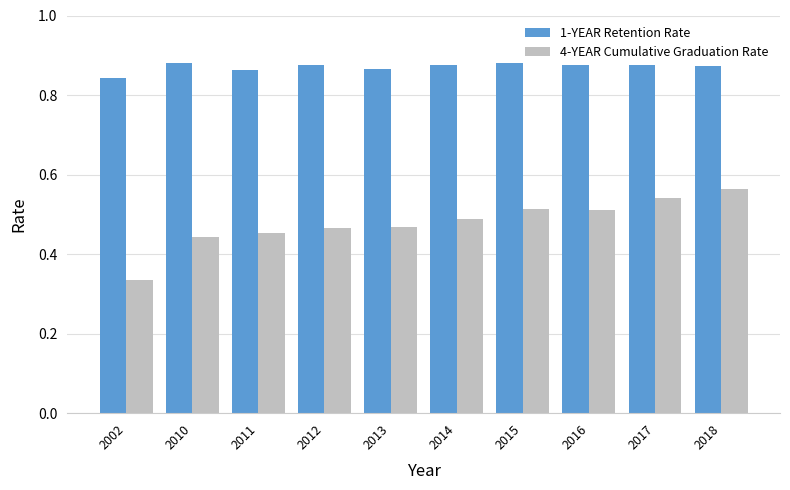

Which series has the widest spread of values?

4-YEAR Cumulative Graduation Rate